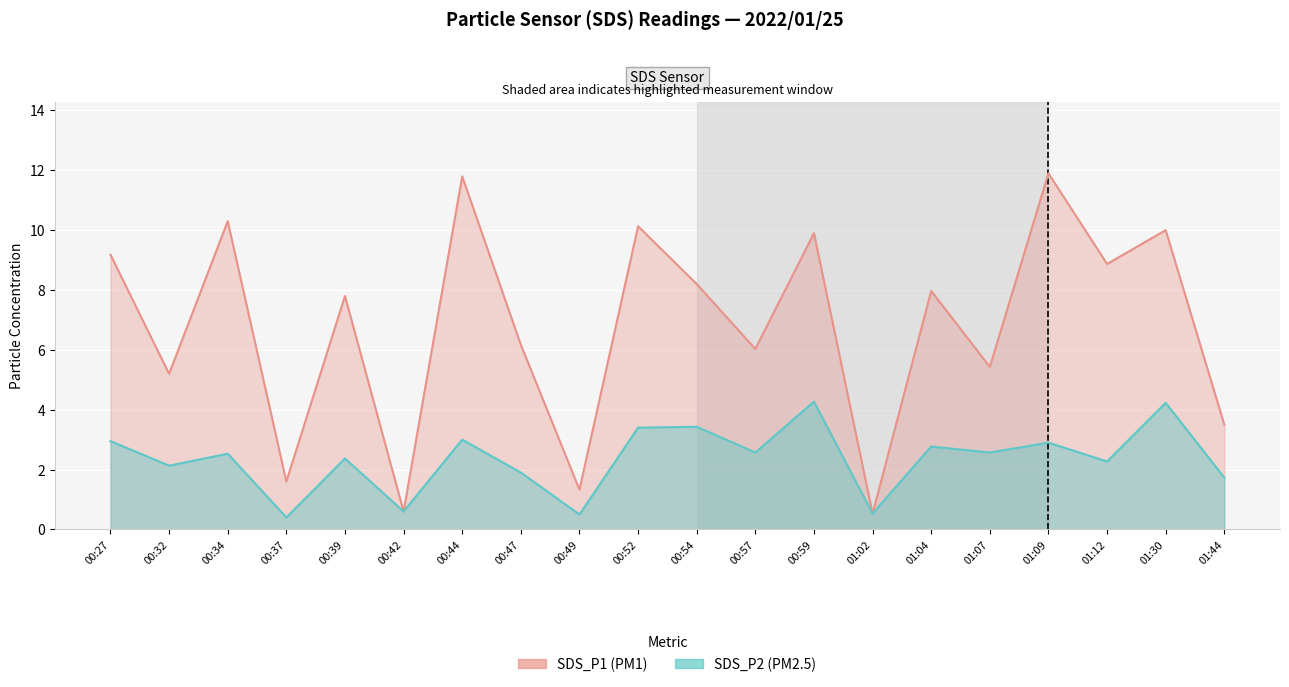

What is the maximum value shown in the chart?

11.9